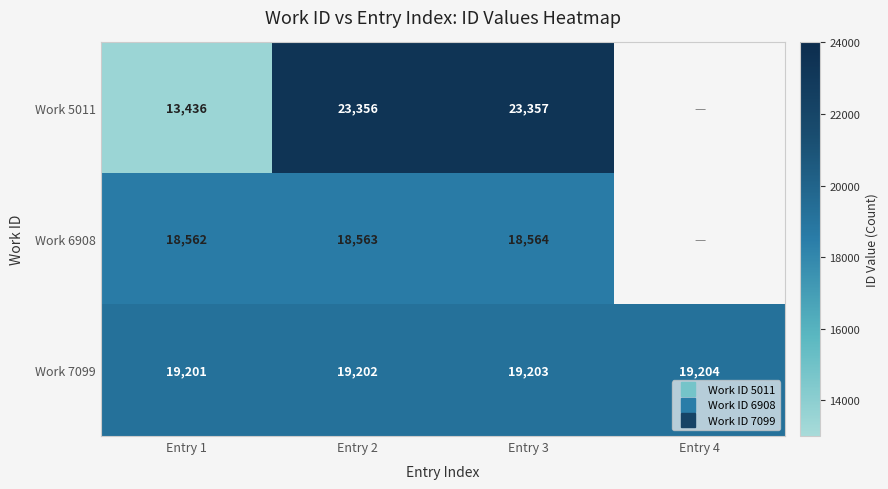

What is the greatest value displayed?

23357.0